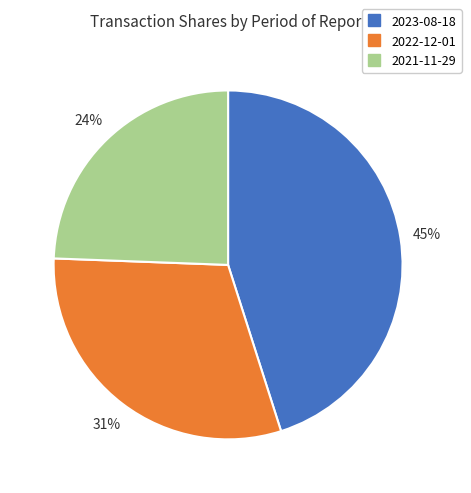

Combined, do 2021-11-29 and 2023-08-18 account for over 50%?

Yes